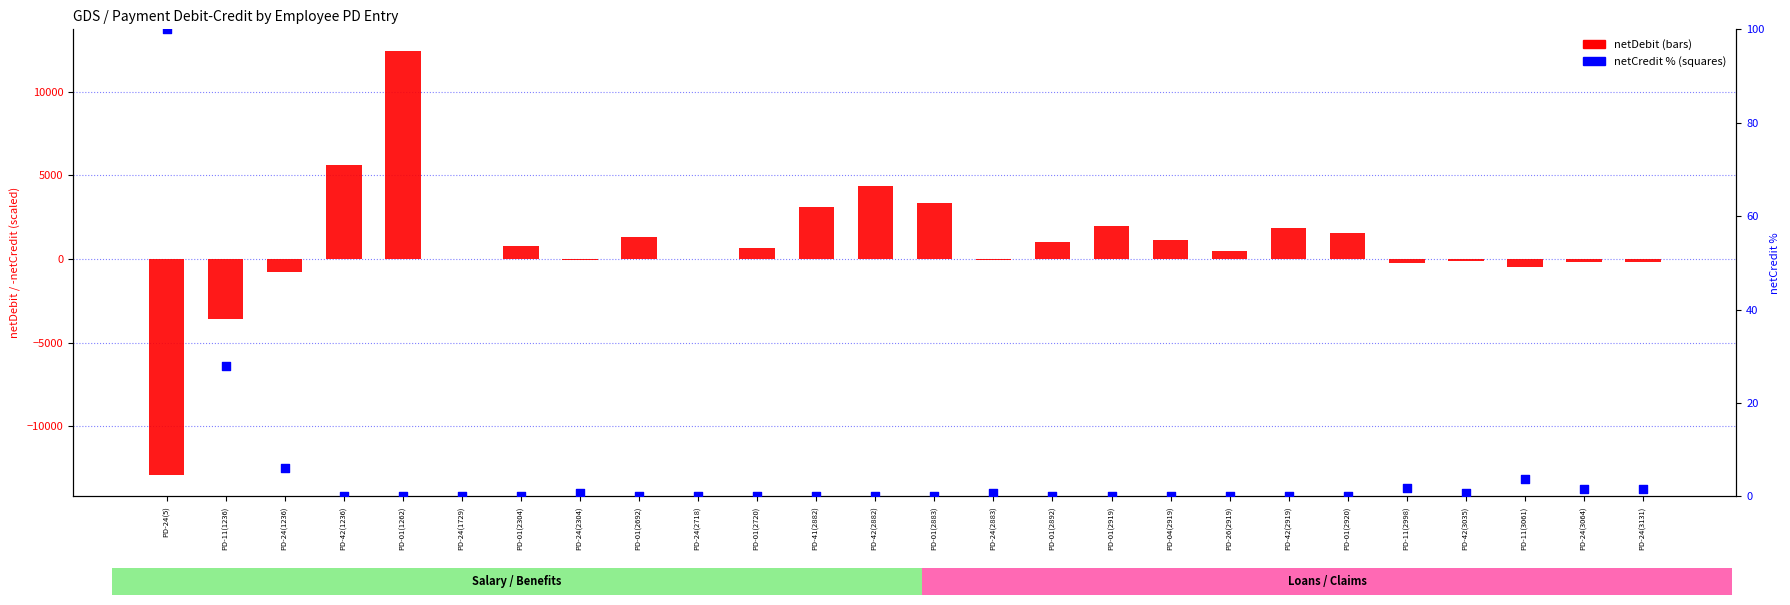

What are all the series names shown in the legend?

netDebit, netCredit %